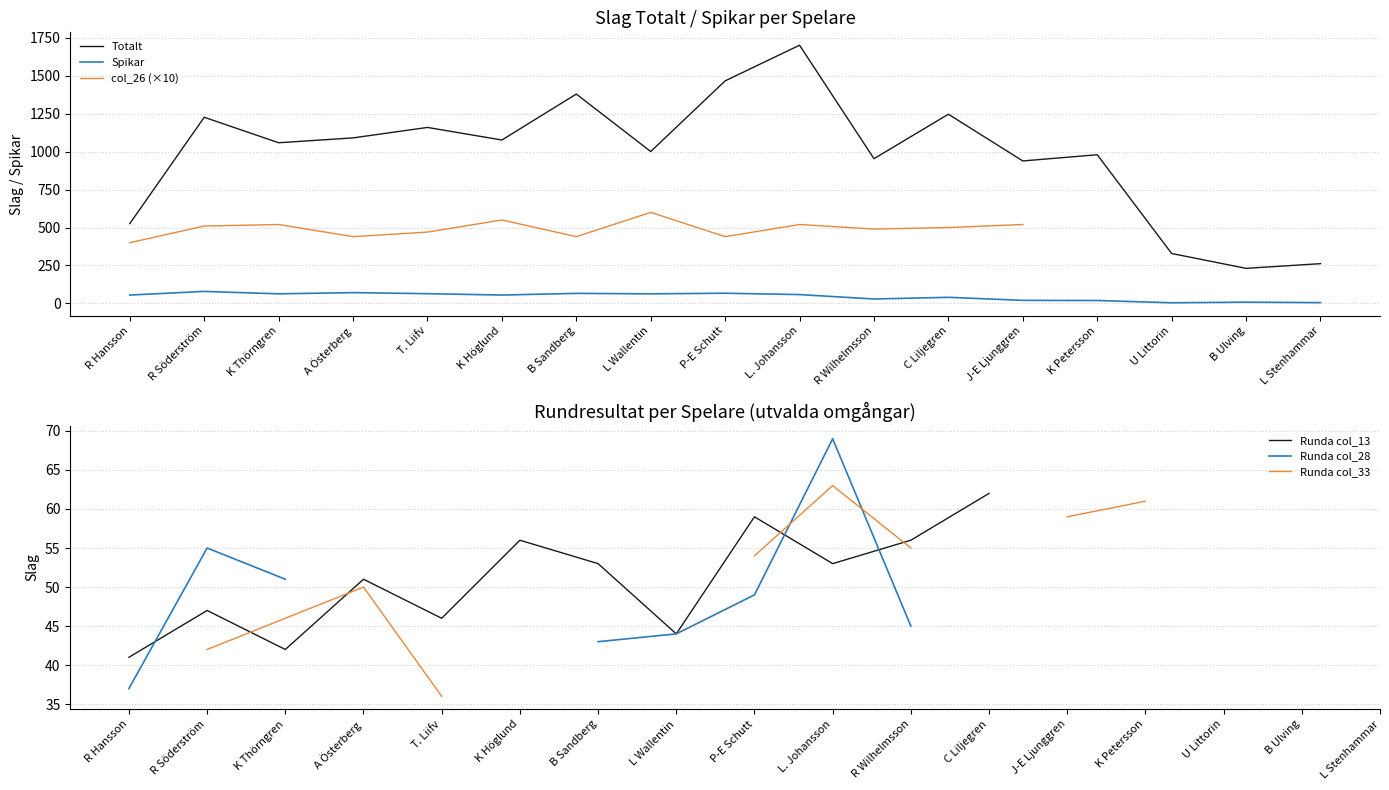

What is the difference between the maximum and minimum values in the Spikar series?

75